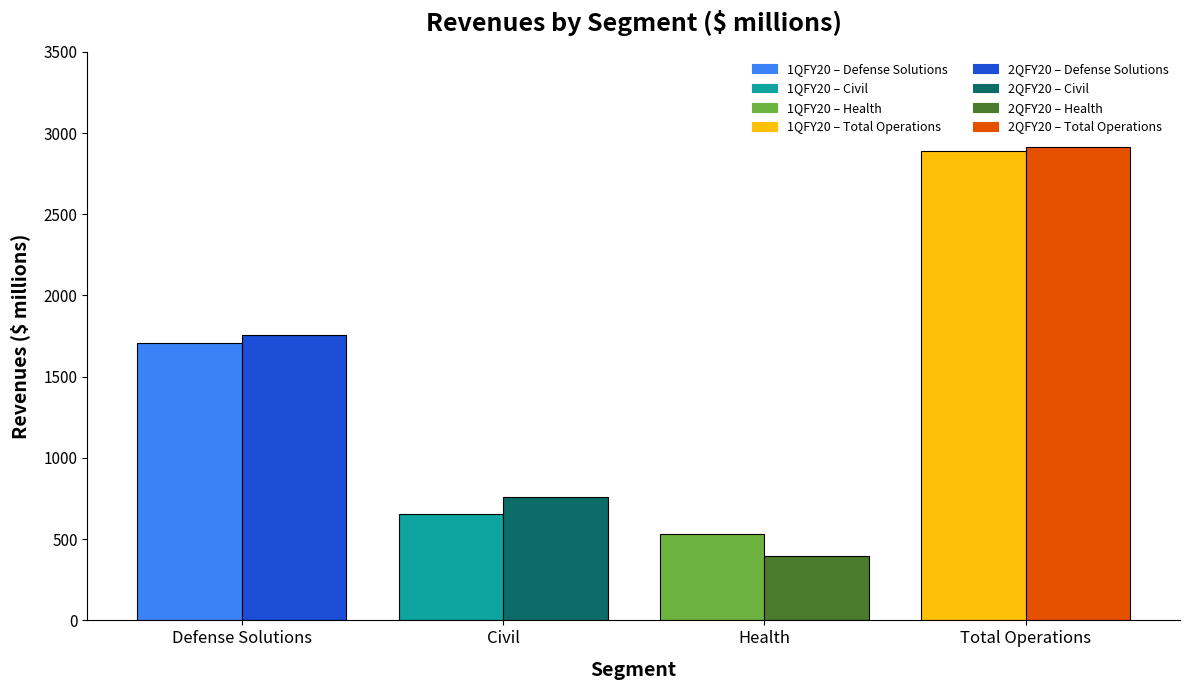

How many bars are there in each group?

8